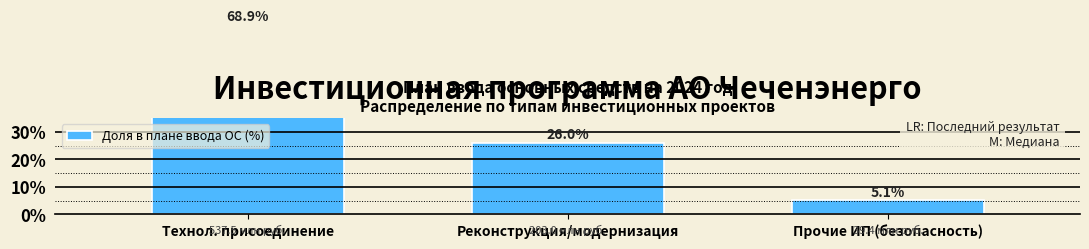

Between Реконструкция/модернизация and Прочие ИП (безопасность), which is larger?

Реконструкция/модернизация